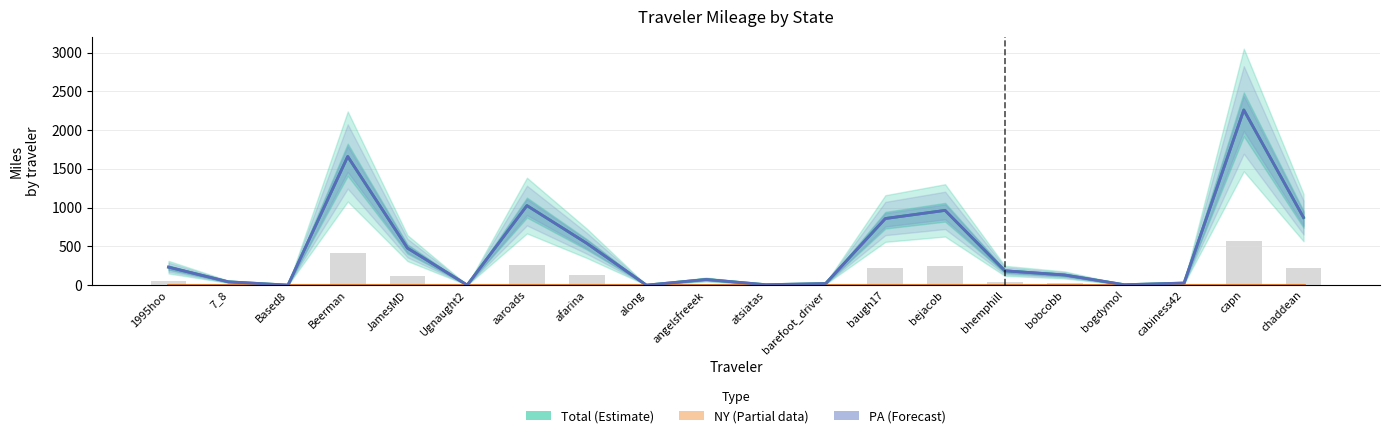

The PA (Forecast) series shows 6.2 at cabiness42. True or false?

False